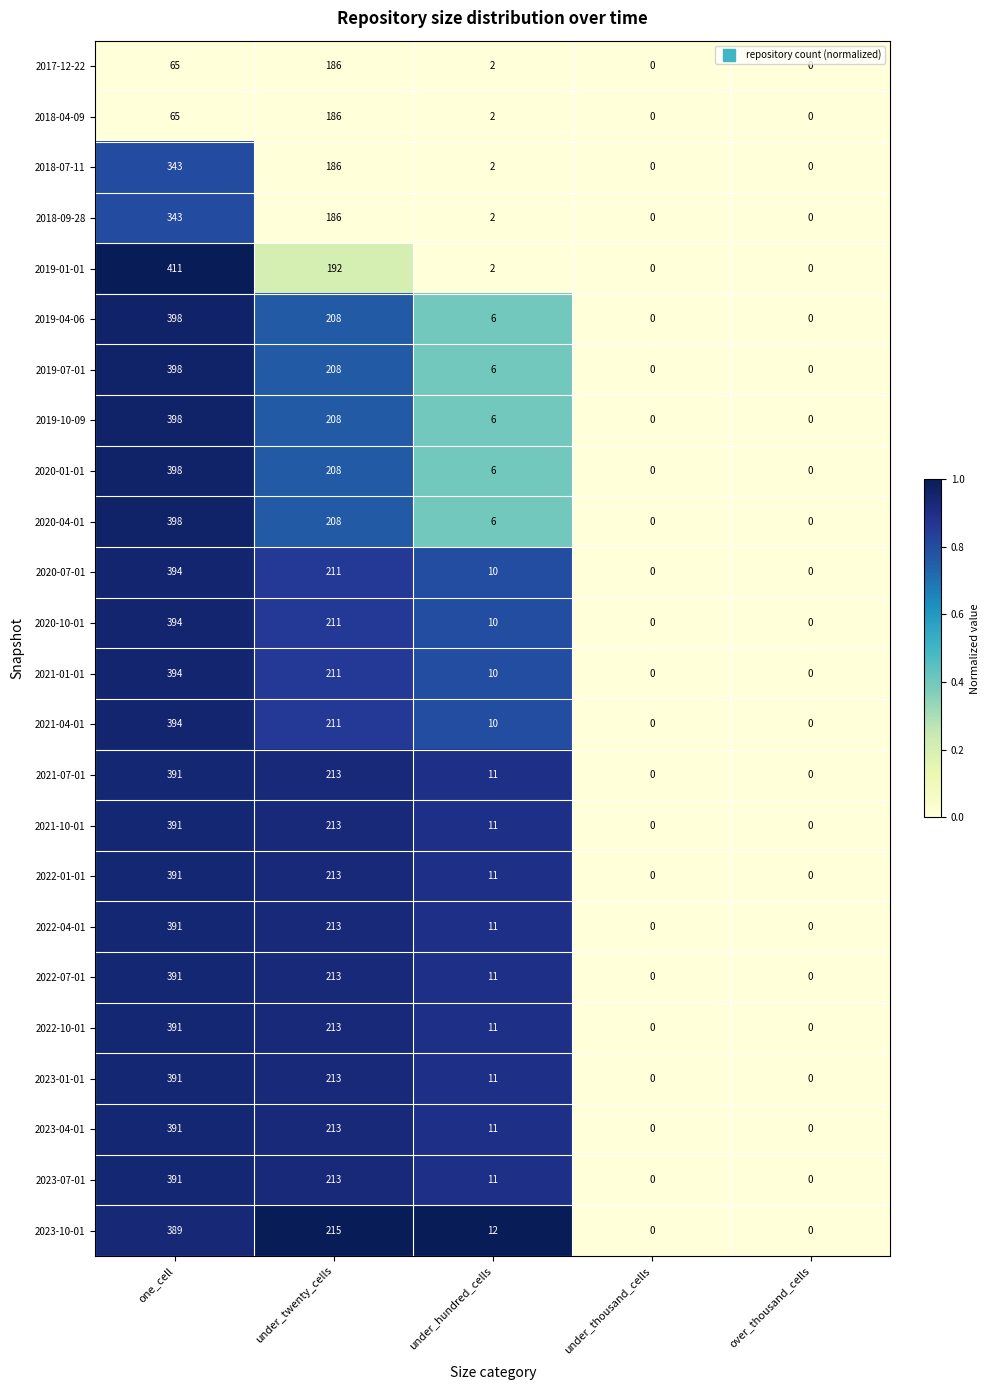

Where does the 2021-07-01 series first go above 11?

one_cell